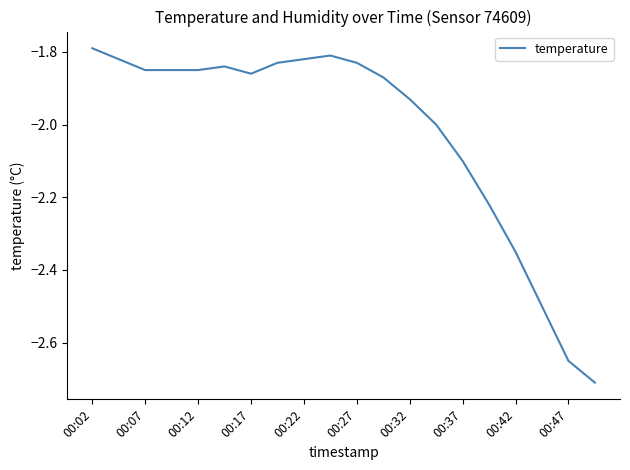

How many lines are shown in the chart?

1